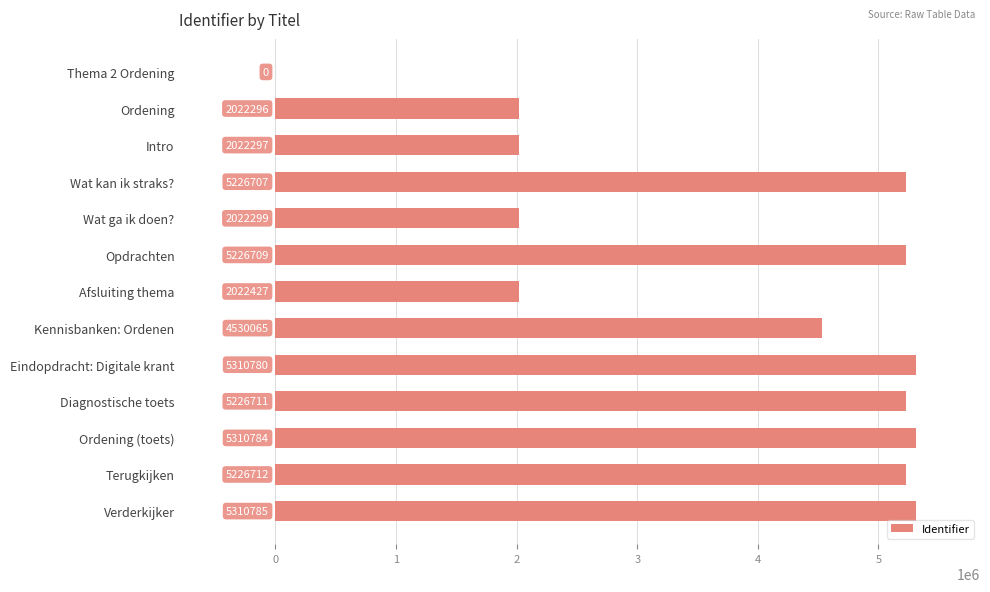

Is it true that the value at Wat ga ik doen? is 2022299?

True